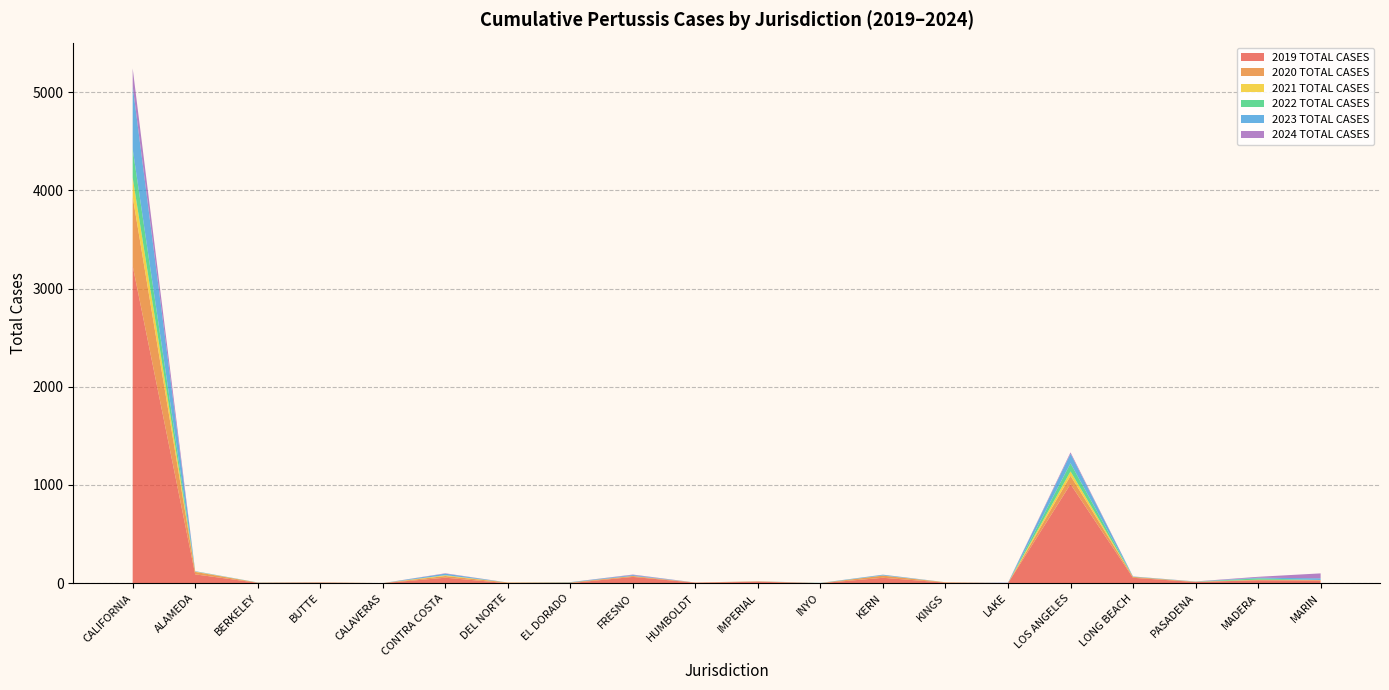

Reading right to left, list all the values displayed in this chart.

2019 TOTAL CASES: 27	30	12	55	1008	0	6	55	0	15	5	64	1	0	56	0	5	4	90	3231
2020 TOTAL CASES: 5	5	2	9	86	0	3	22	1	4	2	9	6	7	17	1	4	2	25	703
2021 TOTAL CASES: 0	1	1	0	44	1	1	1	0	0	0	1	0	0	7	0	0	0	4	195
2022 TOTAL CASES: 1	13	1	2	83	0	0	1	1	0	0	0	1	0	2	0	0	1	0	292
2023 TOTAL CASES: 17	7	1	2	97	2	0	7	1	1	0	9	3	0	15	0	1	1	4	640
2024 TOTAL CASES: 50	9	1	1	14	2	0	1	0	0	0	5	0	0	4	0	0	0	0	180